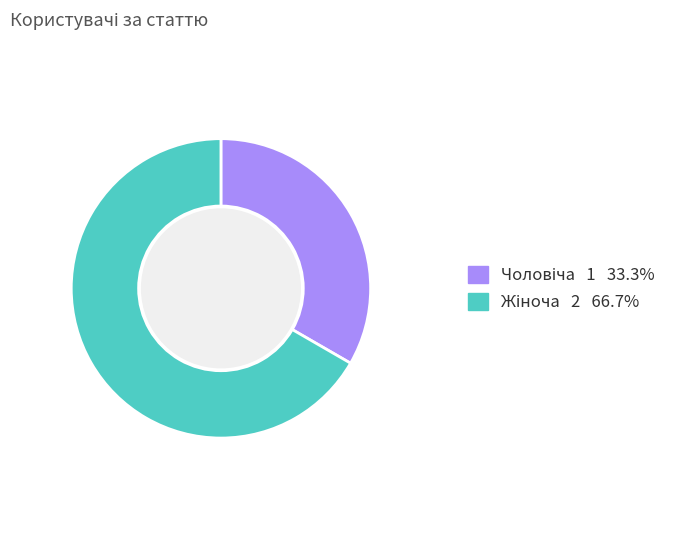

How many segments does this pie chart have?

2